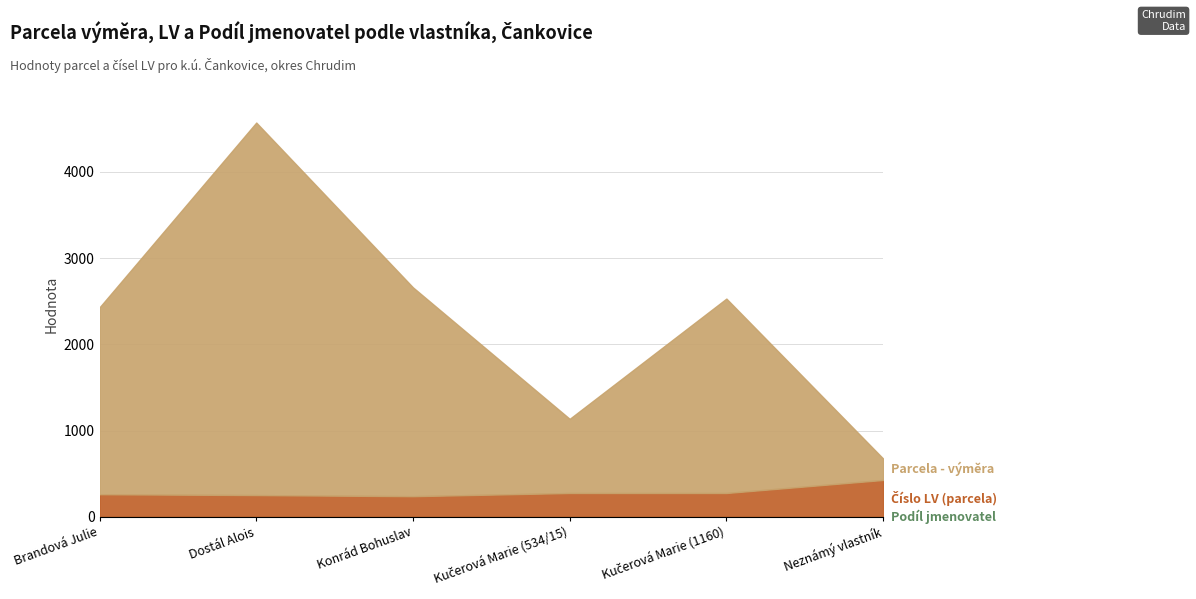

True or false: Parcela - výměra and Číslo LV (parcela) intersect in this chart.

True